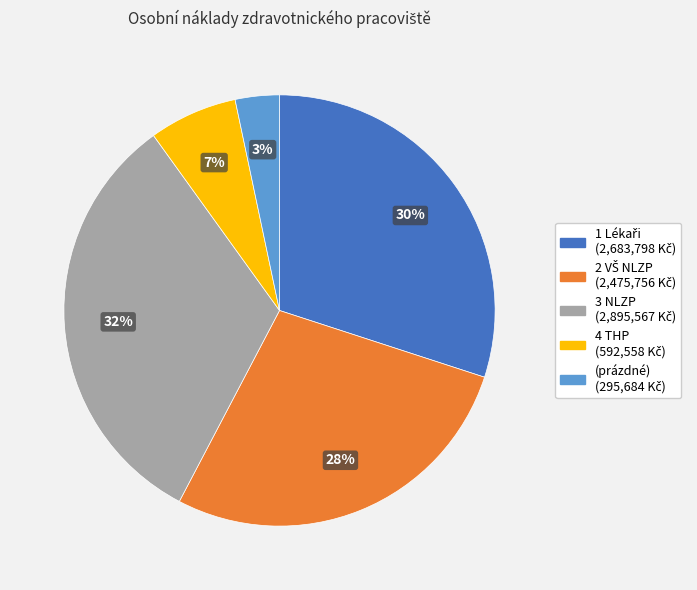

Is there any slice that represents more than half of the pie?

No